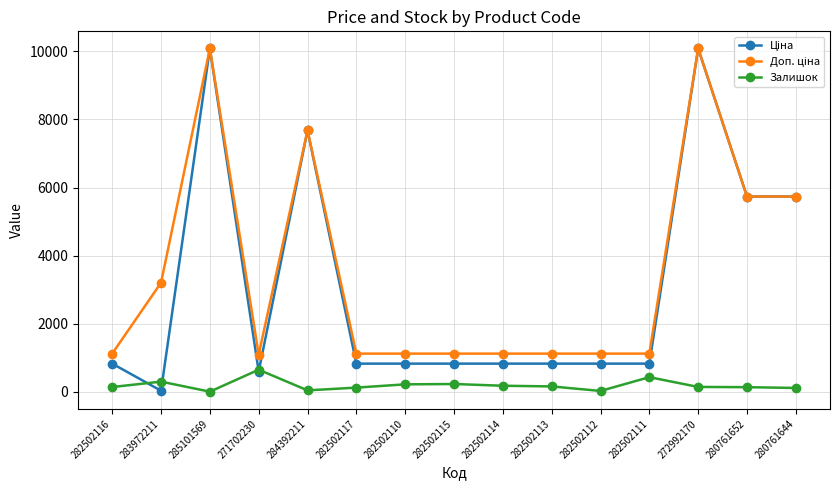

What is the greatest value displayed?

10085.8